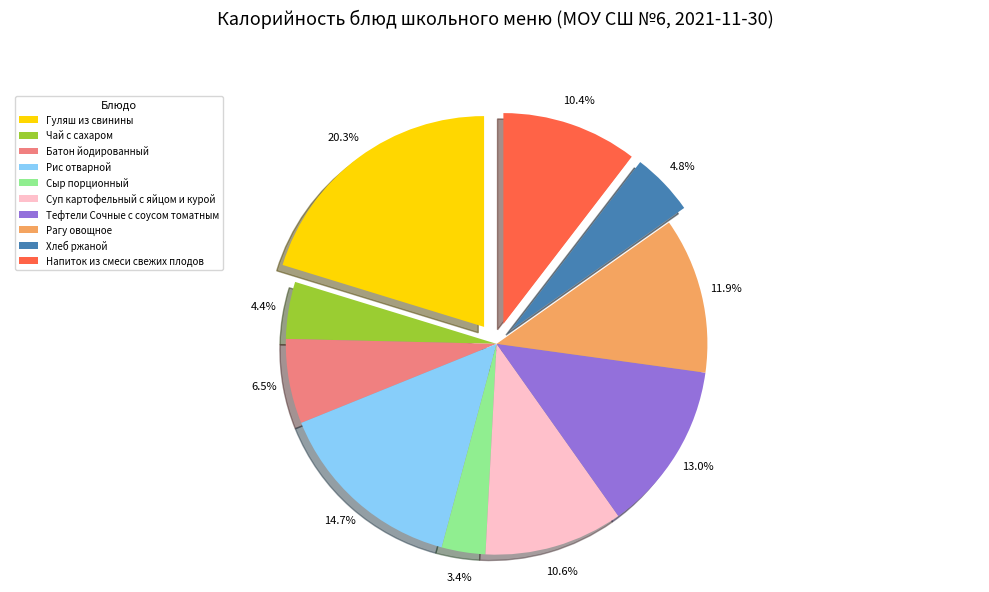

Is it true that Суп картофельный с яйцом и курой is 11% of the pie?

True